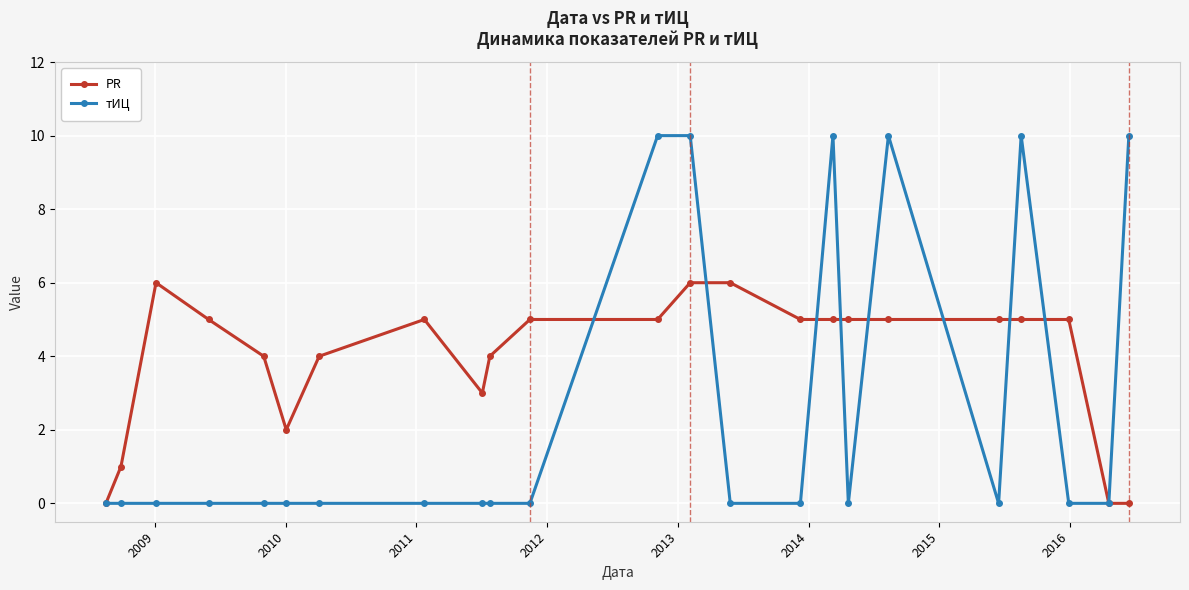

Which series has the widest spread of values?

тИЦ